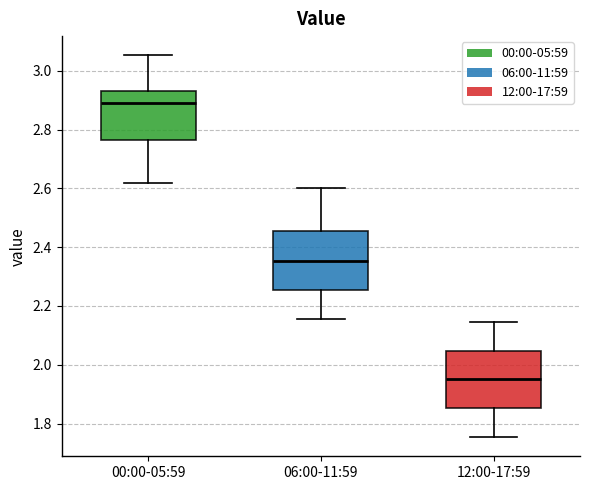

Reading left to right, transcribe this box plot: for each box, give where its median line is, the range the box spans, and where its two whiskers end, as read against the y-axis. The values are not printed on the chart, so give them approximately, as read against the axis.

00:00-05:59: median 2.90, box 2.76 to 2.94, whiskers 2.62 to 3.06
06:00-11:59: median 2.36, box 2.26 to 2.46, whiskers 2.16 to 2.60
12:00-17:59: median 1.94, box 1.86 to 2.04, whiskers 1.76 to 2.14